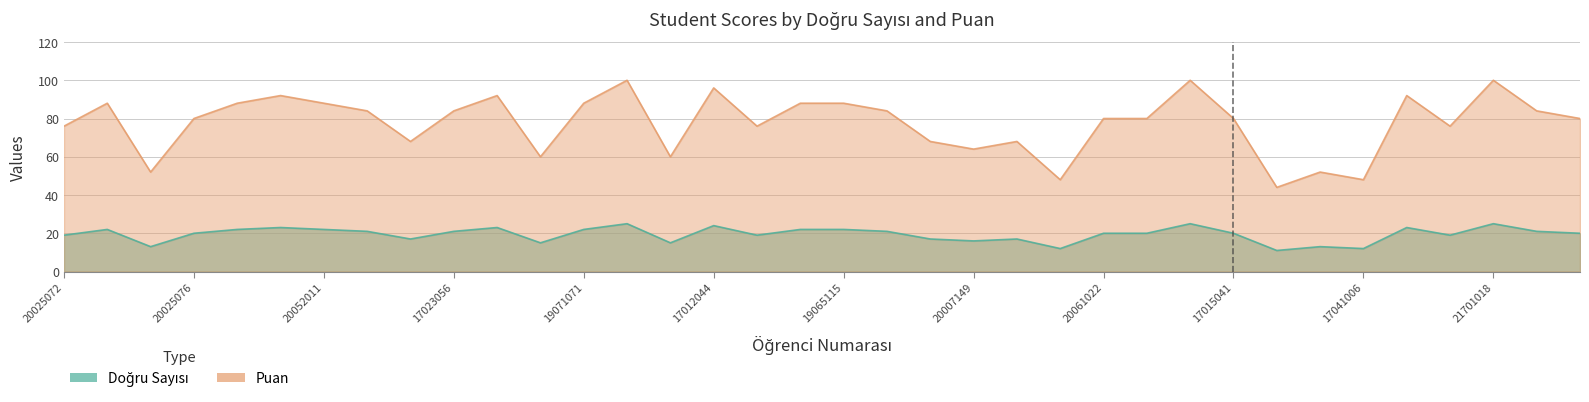

What value does the Doğru Sayısı series have at 20072064?

17